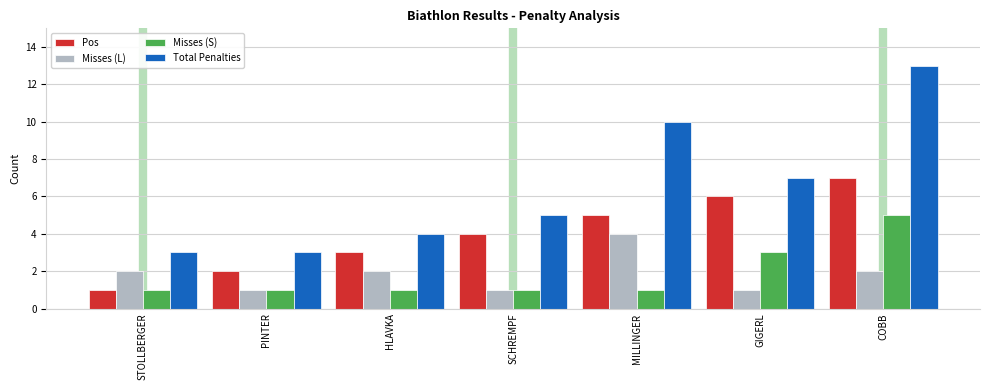

Reading right to left, list all the values displayed in this chart.

Pos: 7	6	5	4	3	2	1
Misses (L): 2	1	4	1	2	1	2
Misses (S): 5	3	1	1	1	1	1
Total Penalties: 13	7	10	5	4	3	3